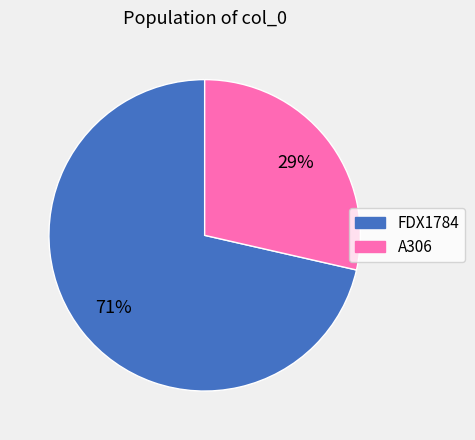

Which slice is the smallest?

A306